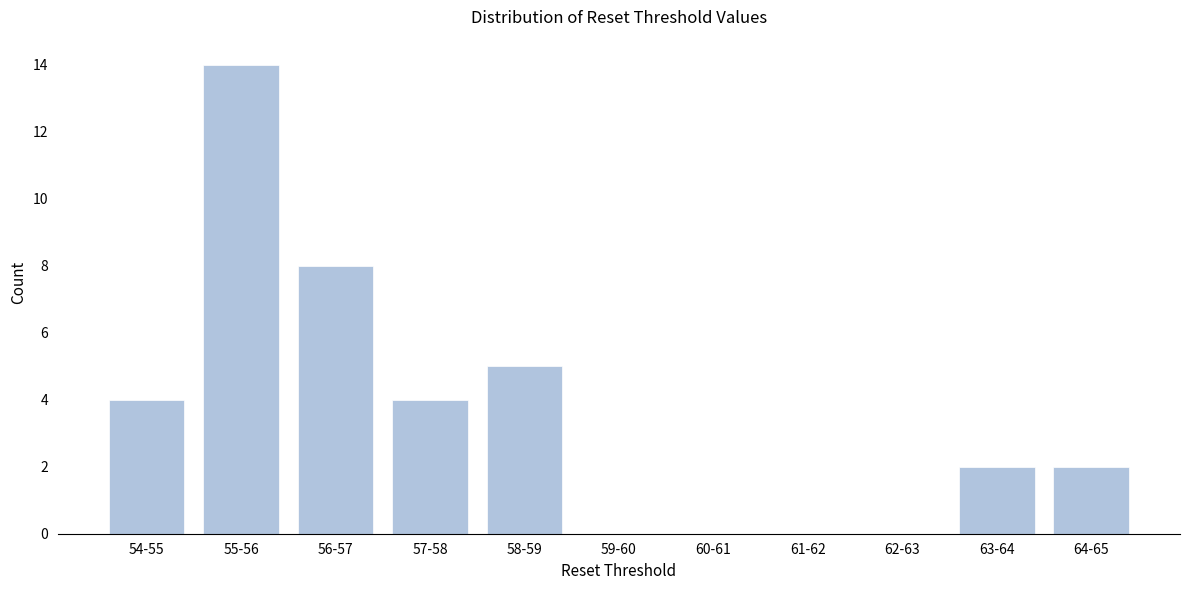

Reading right to left, extract all data points from this chart.

64-65=2	63-64=2	62-63=0	61-62=0	60-61=0	59-60=0	58-59=5	57-58=4	56-57=8	55-56=14	54-55=4